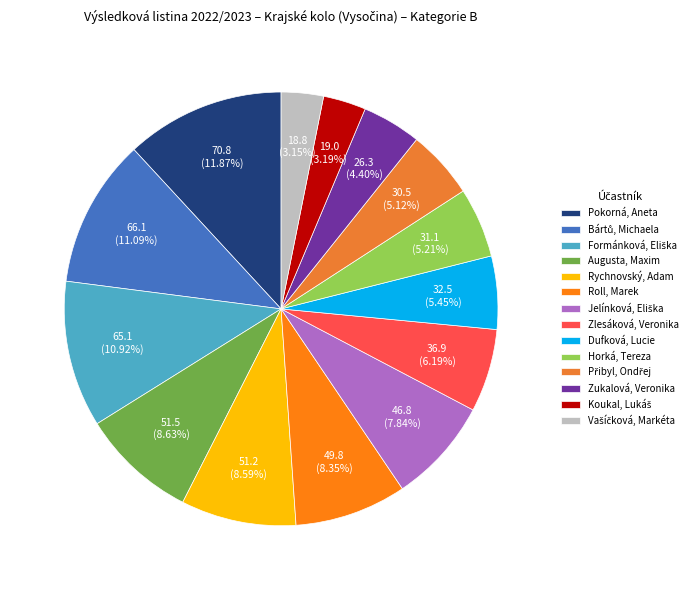

Rank the categories by value from lowest to highest.

Vašíčková, Markéta, Koukal, Lukáš, Zukalová, Veronika, Přibyl, Ondřej, Horká, Tereza, Dufková, Lucie, Zlesáková, Veronika, Jelínková, Eliška, Roll, Marek, Rychnovský, Adam, Augusta, Maxim, Formánková, Eliška, Bártů, Michaela, Pokorná, Aneta